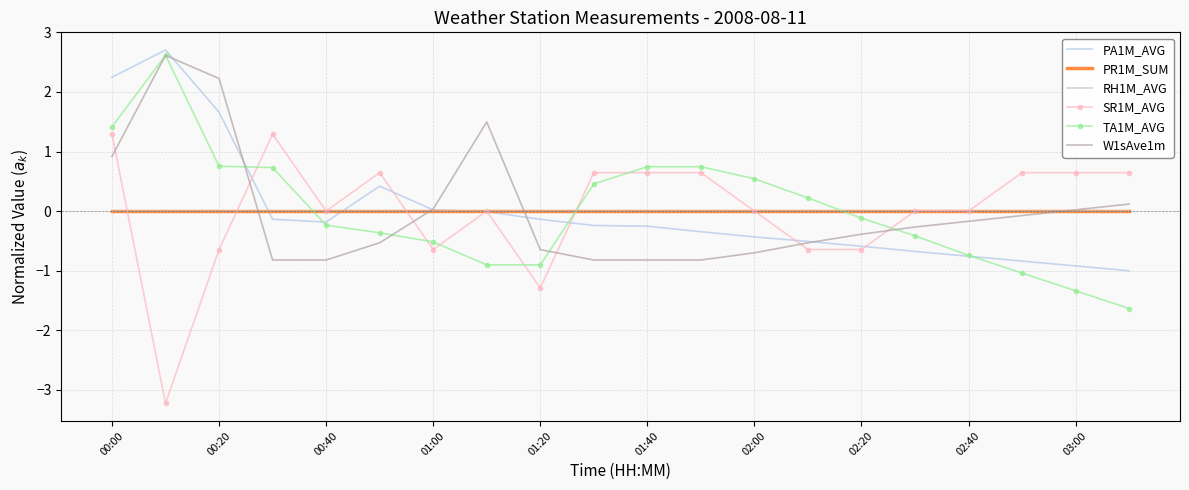

What are all the series names shown in the legend?

PA1M_AVG, PR1M_SUM, RH1M_AVG, SR1M_AVG, TA1M_AVG, W1sAve1m